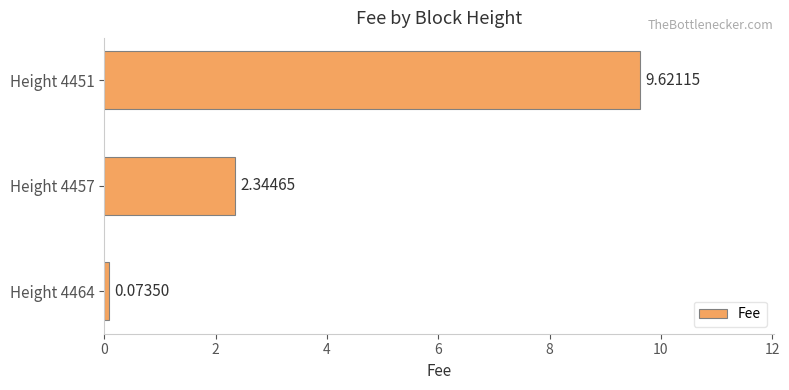

What is the change in value from Height 4464 to Height 4457?

+2.3